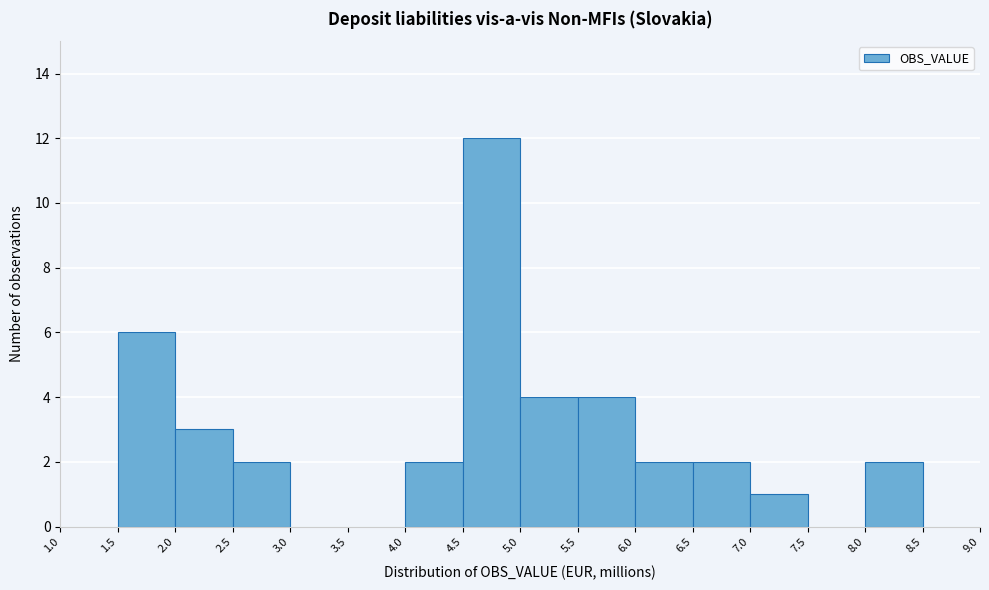

Reading left to right, list every bar in this chart as the range it spans on the x-axis followed by its height. The values are not printed on the chart, so give them approximately, as read against the axis.

1.0 to 1.5: 0
1.5 to 2.0: 6
2.0 to 2.5: 3
2.5 to 3.0: 2
3.0 to 3.5: 0
3.5 to 4.0: 0
4.0 to 4.5: 2
4.5 to 5.0: 12
5.0 to 5.5: 4
5.5 to 6.0: 4
6.0 to 6.5: 2
6.5 to 7.0: 2
7.0 to 7.5: 1
7.5 to 8.0: 0
8.0 to 8.5: 2
8.5 to 9.0: 0